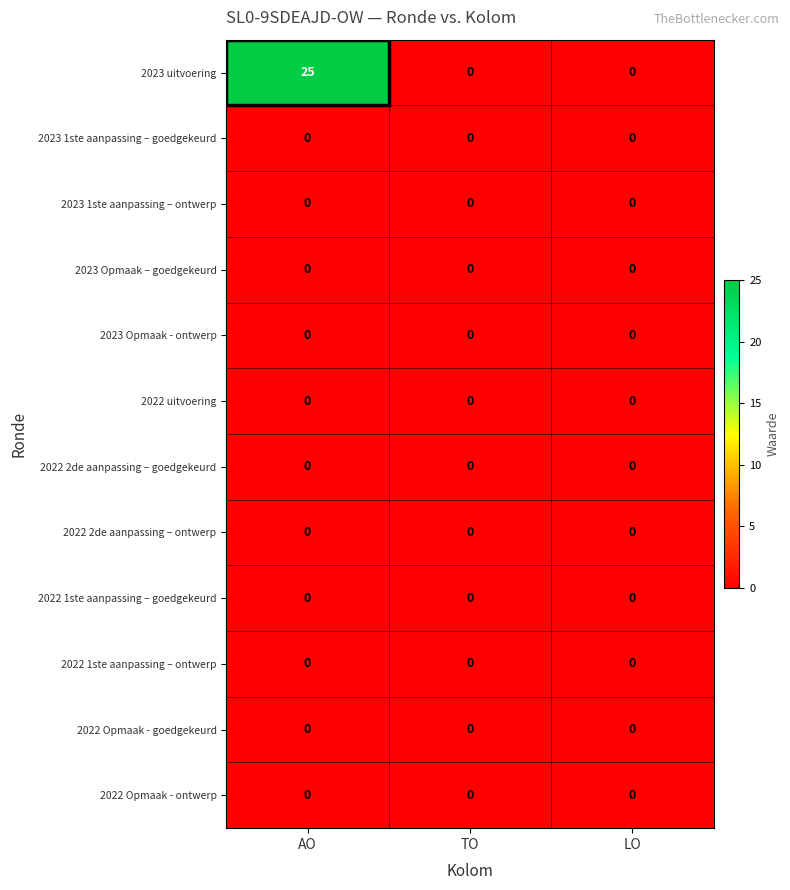

At which category does the chart reach its peak across all series?

AO